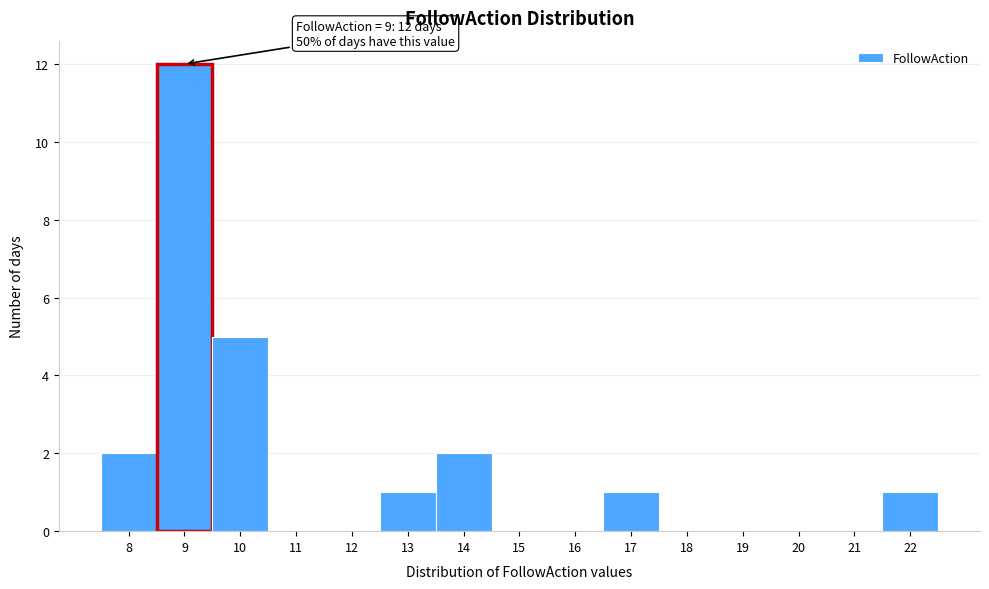

Over which range of the x-axis is the bar tallest?

8.5 to 9.5